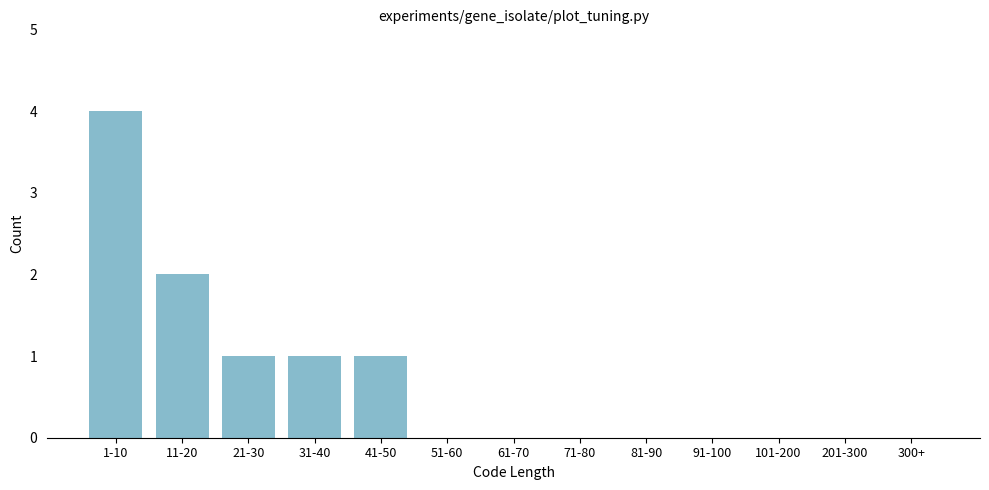

Reading right to left, what are all the values shown in this chart?

300+=0	201-300=0	101-200=0	91-100=0	81-90=0	71-80=0	61-70=0	51-60=0	41-50=1	31-40=1	21-30=1	11-20=2	1-10=4